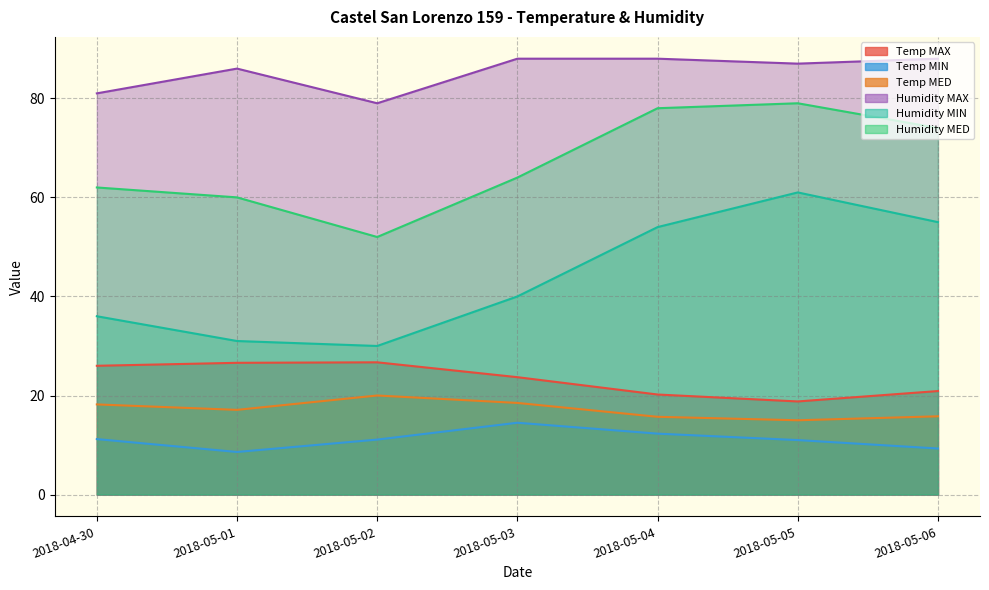

What is the difference between the maximum and second lowest values in the Temp MED series?

4.3